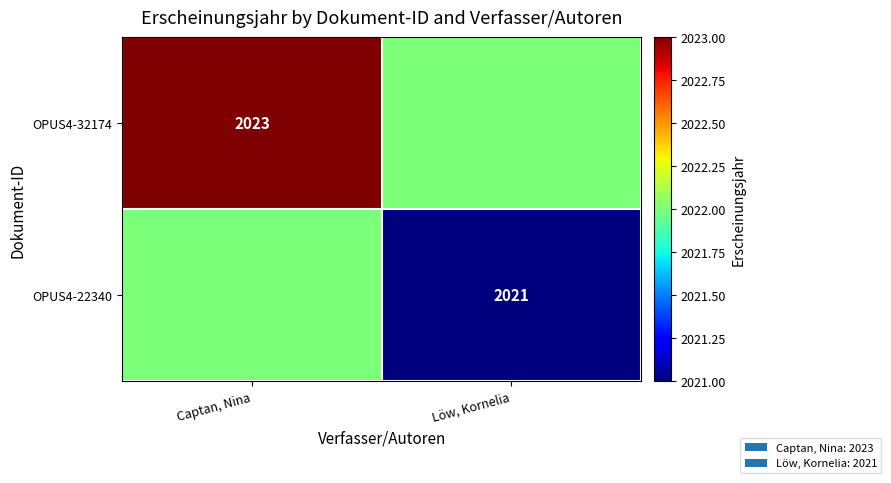

The value of OPUS4-32174 at Captan, Nina is 985. True or false?

False